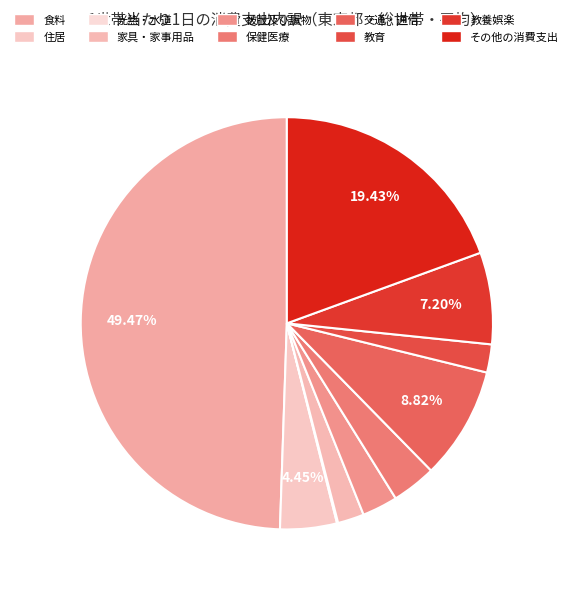

Is it true that 住居 is 4% of the pie?

True